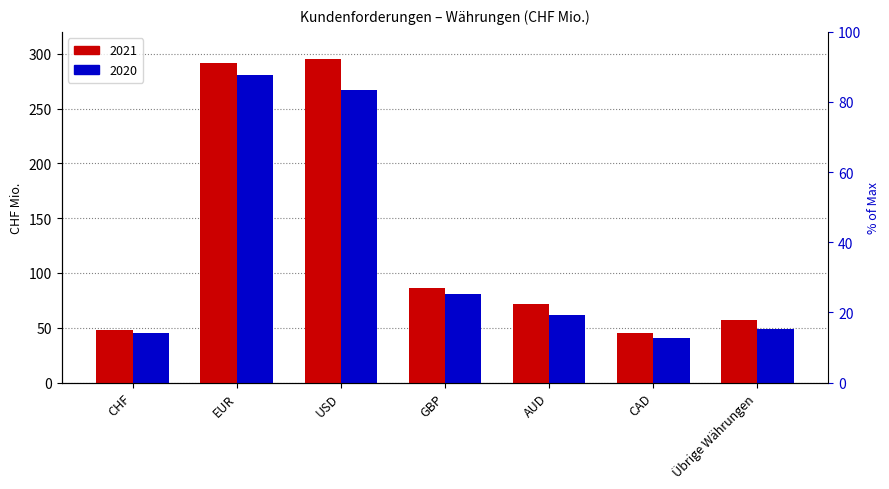

How many data points in 2021 are less than 72?

3